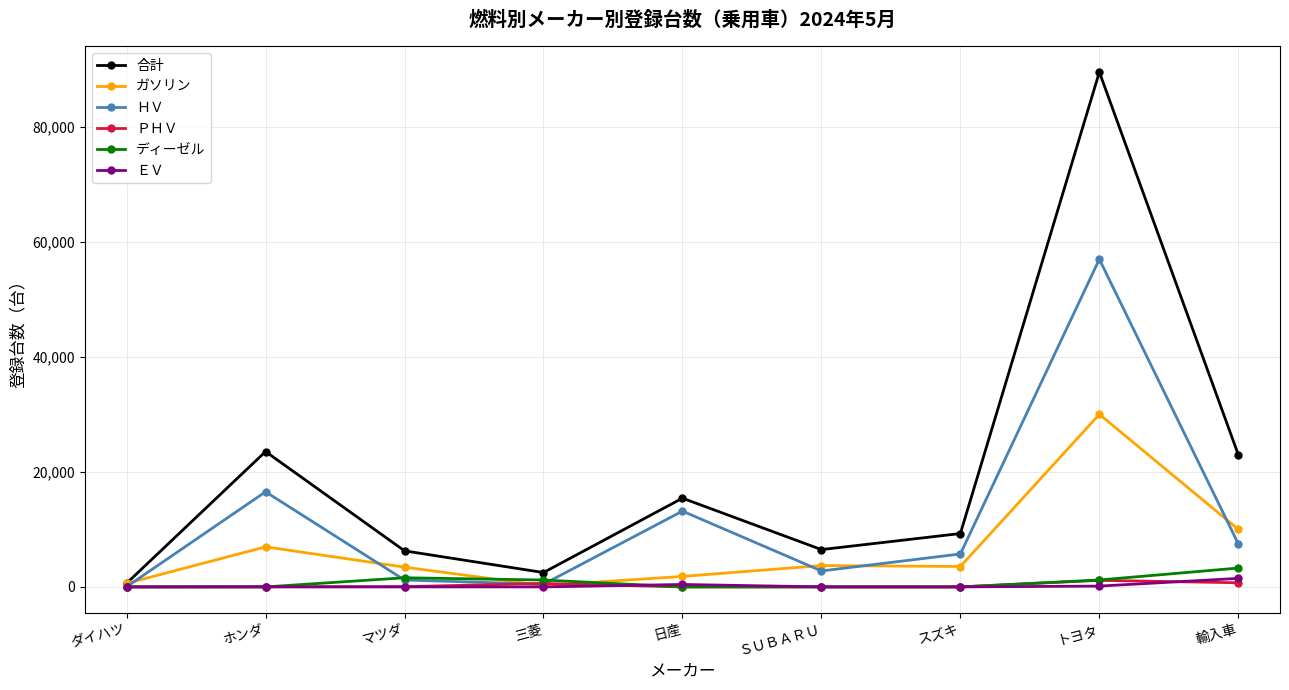

True or false: ガソリン has more than 1 interior local peaks.

True